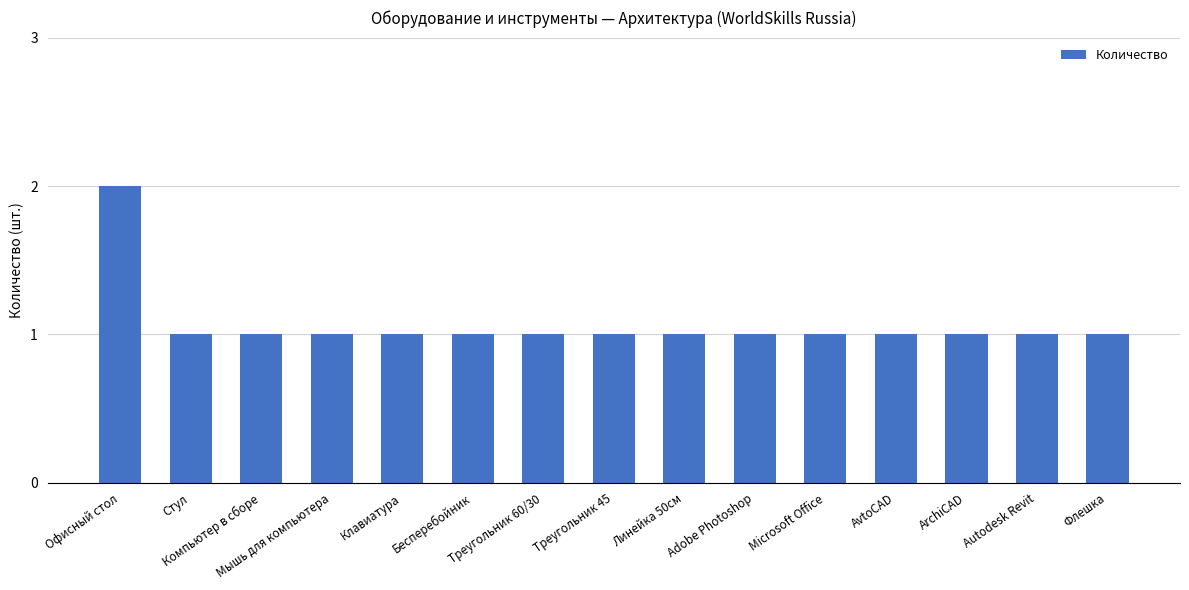

What is the label of the 10th bar from the left?

Adobe Photoshop